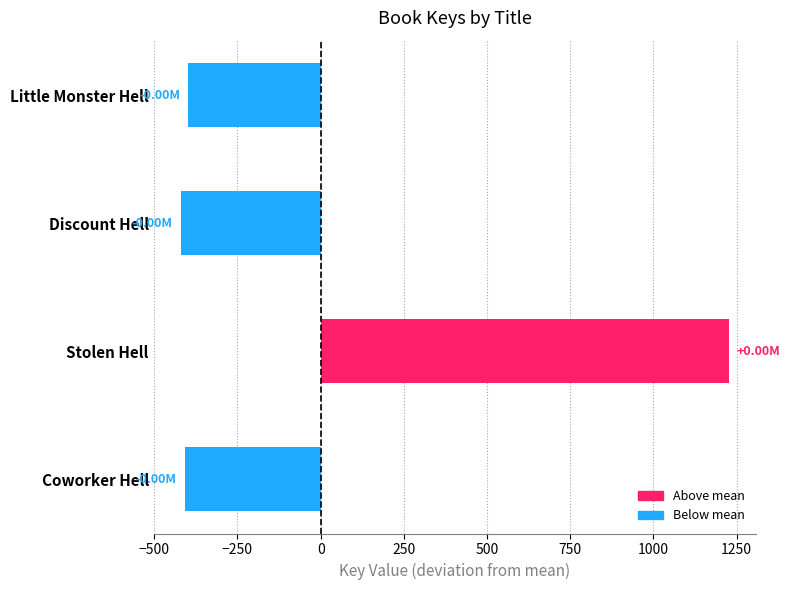

What is the difference between the maximum and minimum values?

1646.0